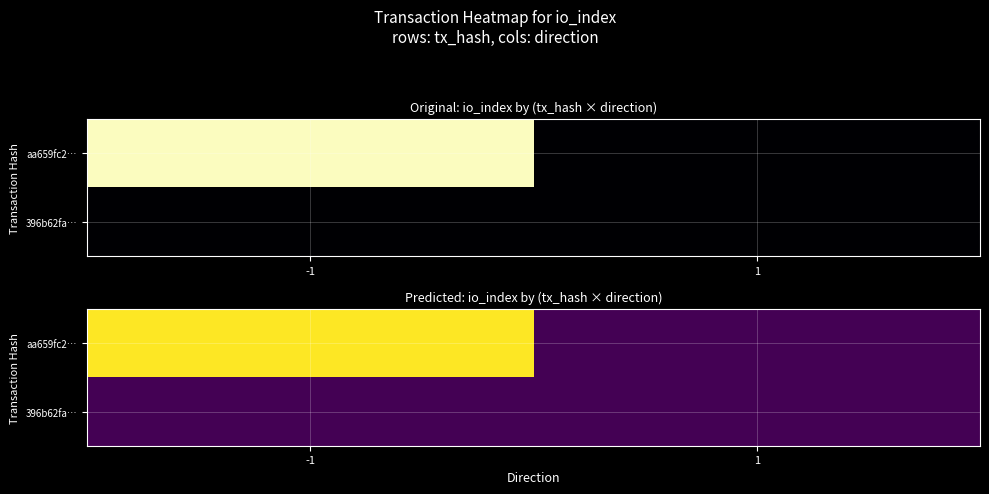

List the series in order of their overall mean, lowest first.

396b62fa…, aa659fc2…